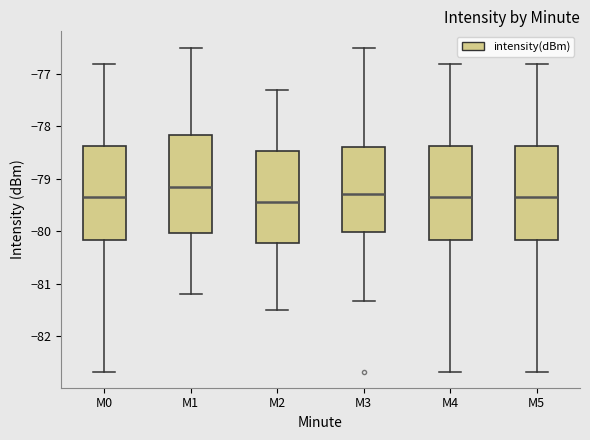

Which box's median line is the lowest?

M2